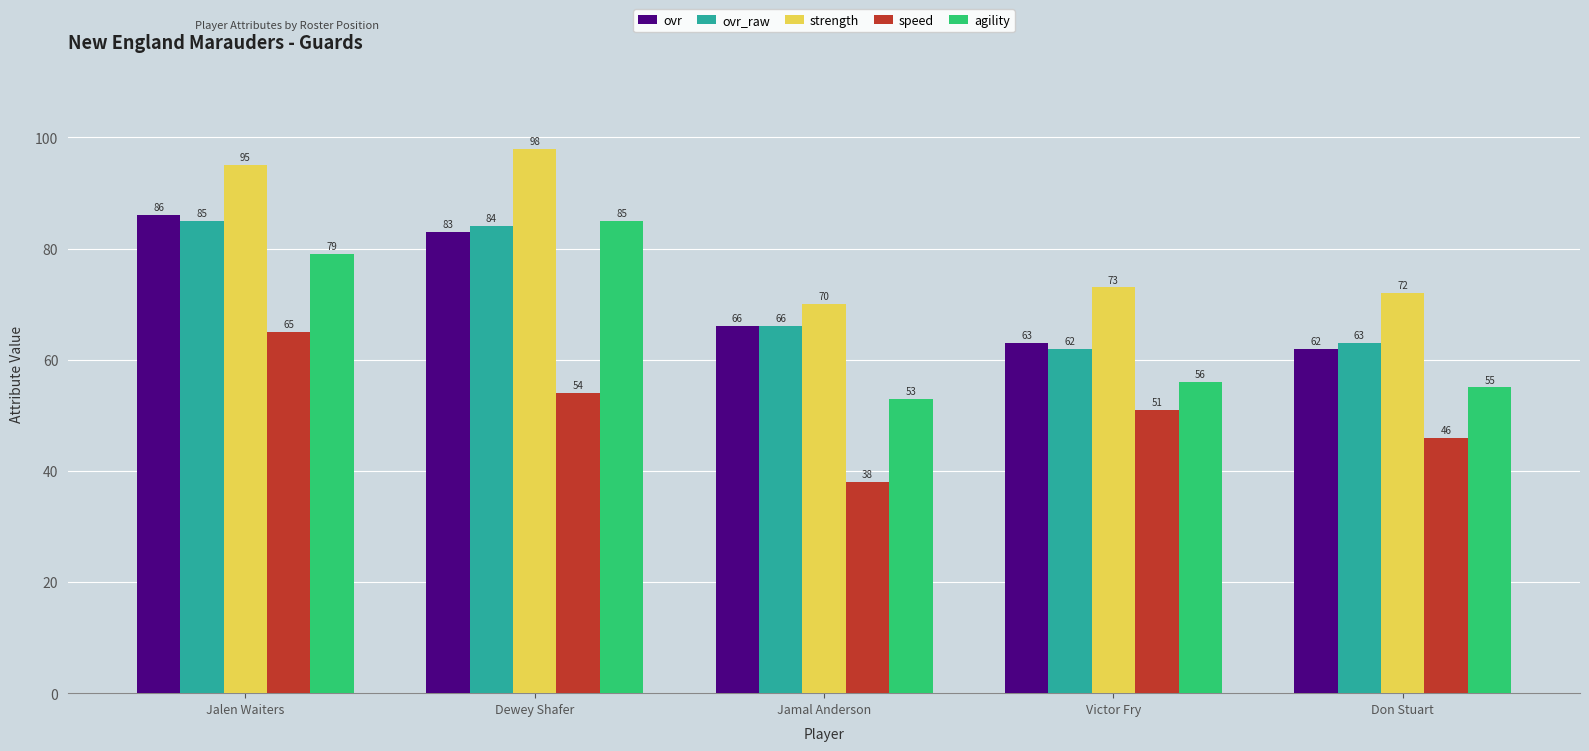

Which series has the largest total across all categories?

strength